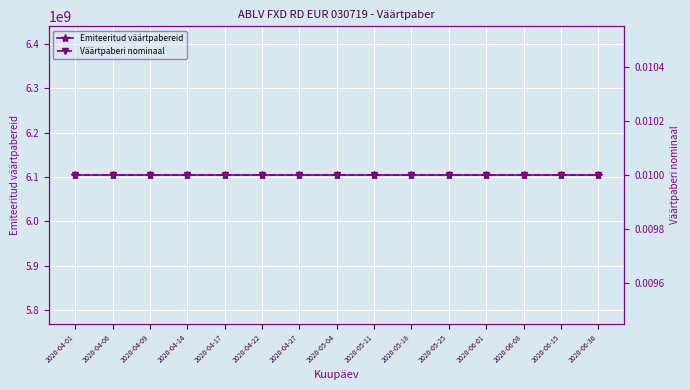

Is the value of Väärtpaberi nominaal at 2020-05-18 greater than the value of Emiteeritud väärtpabereid at 2020-04-27?

No